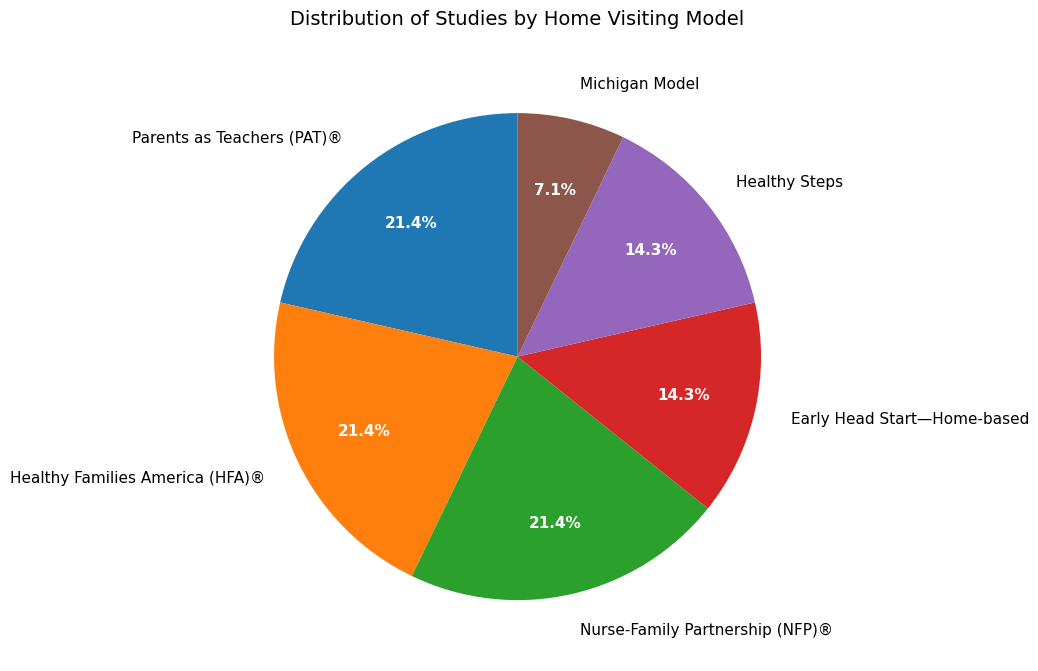

What is the smallest slice in the pie chart?

Michigan Model